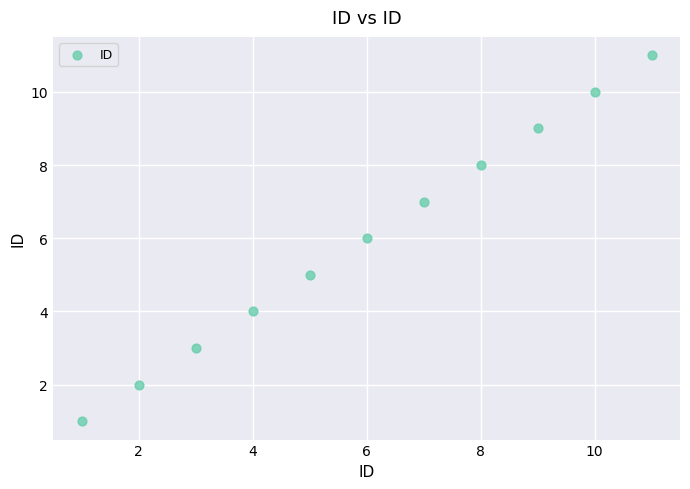

What is the average X value?

6